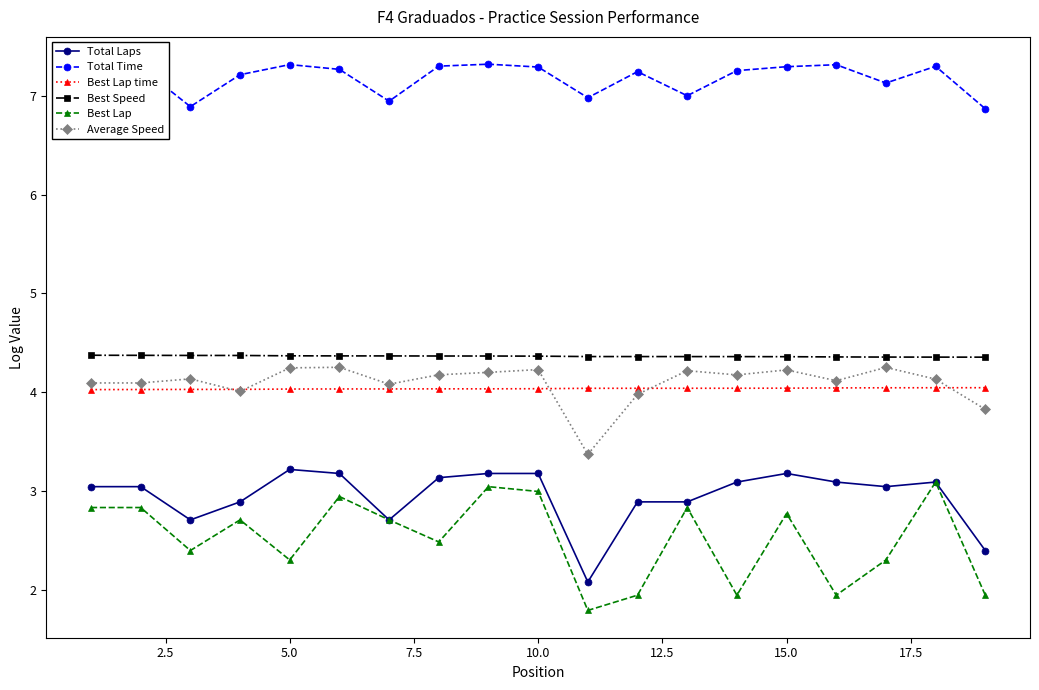

True or false: Best Lap time and Total Laps intersect in this chart.

False